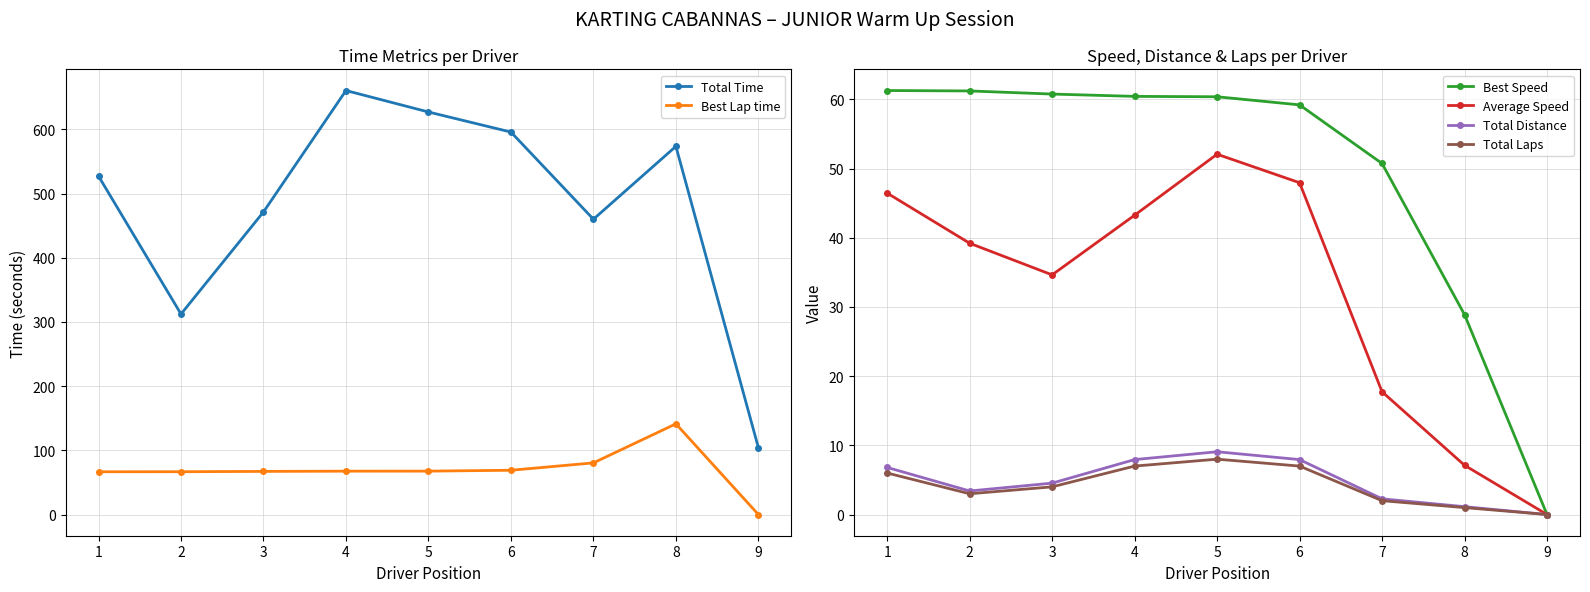

Between 8 and 9, which series saw the biggest shift?

Total Time